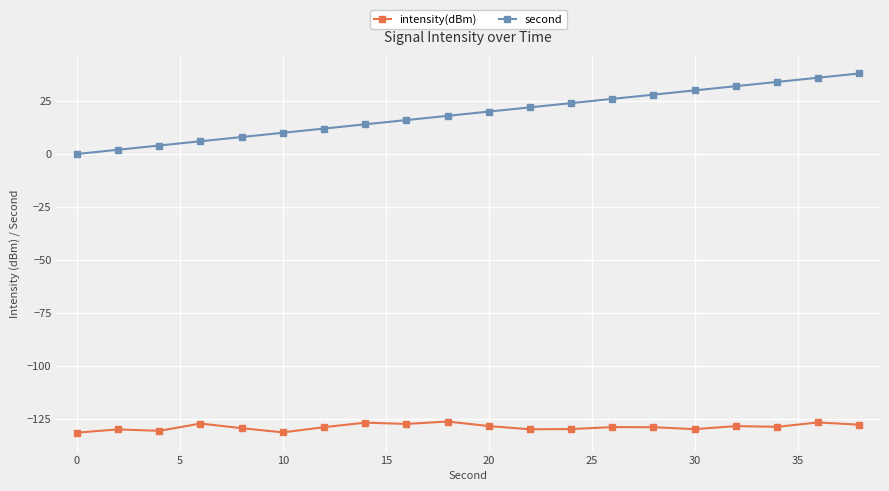

List the series in order of their overall mean, highest first.

second, intensity(dBm)